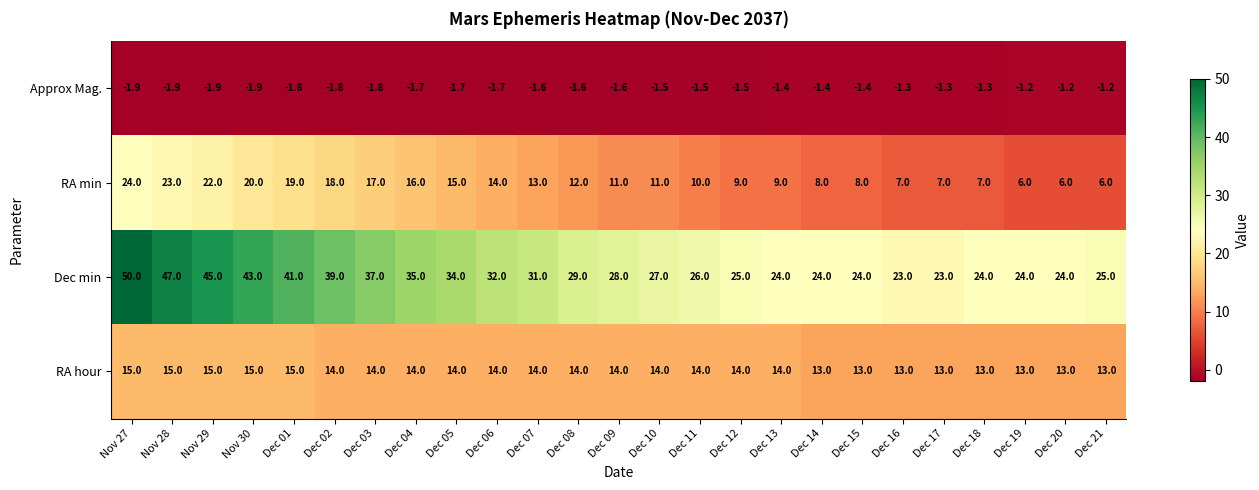

Which series has the largest total across all categories?

Dec min